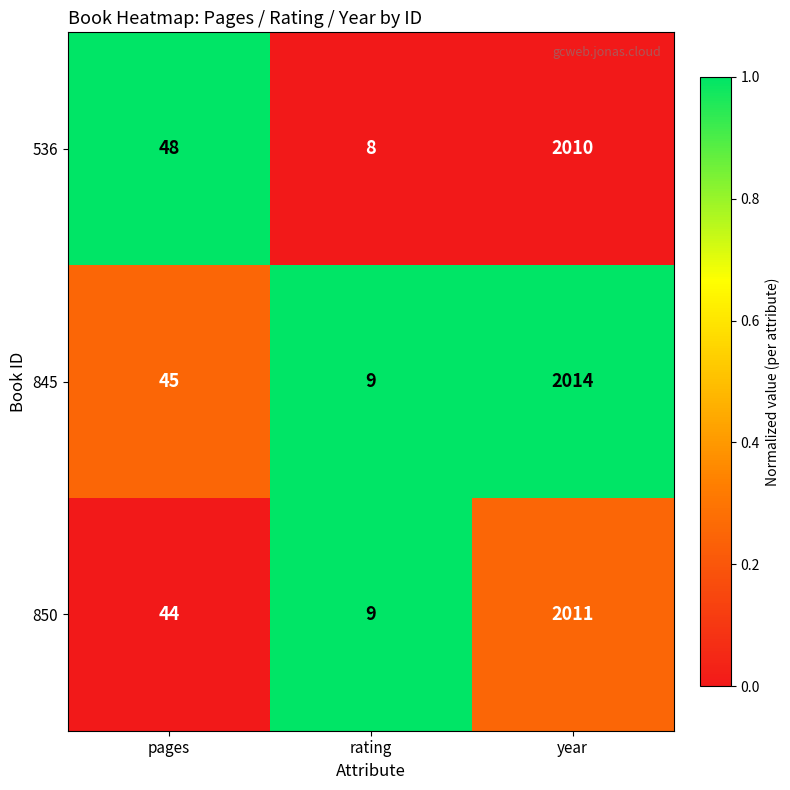

Which category has the lowest value across all series?

rating